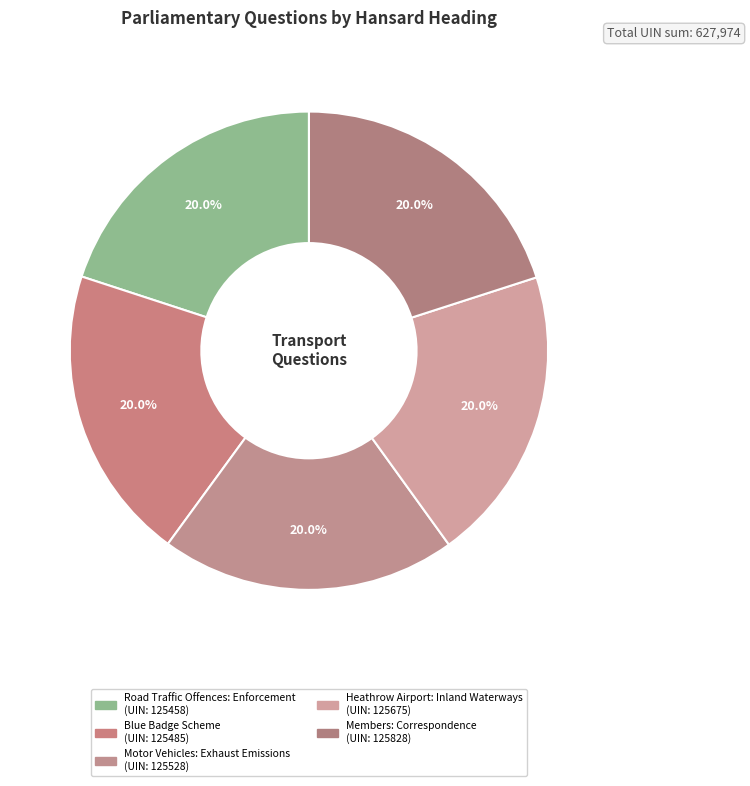

To the nearest percent, what portion does Motor Vehicles: Exhaust Emissions represent?

20%